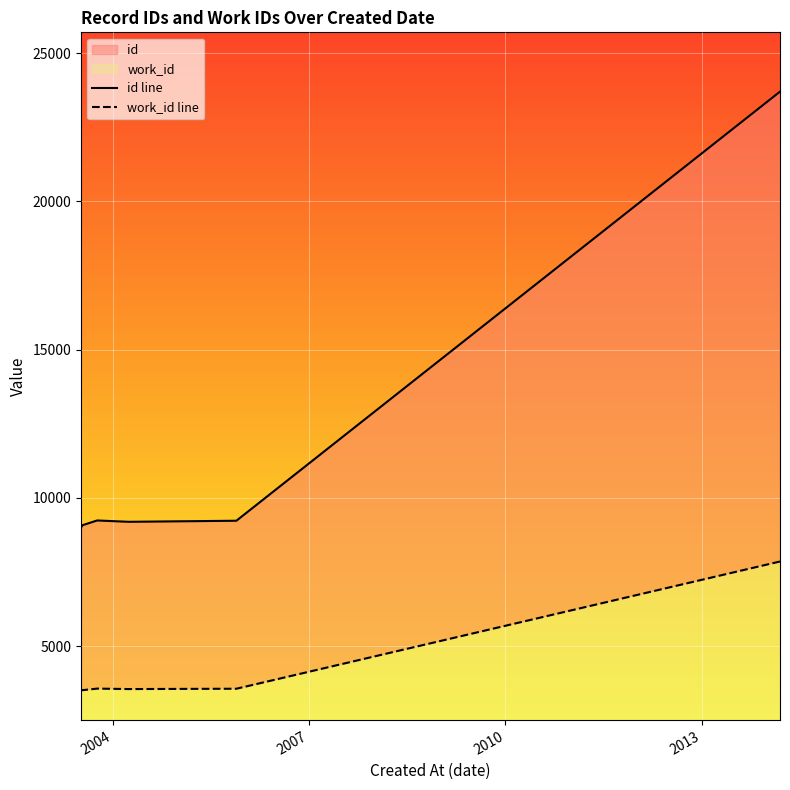

True or false: id line and work_id line cross at least once.

False